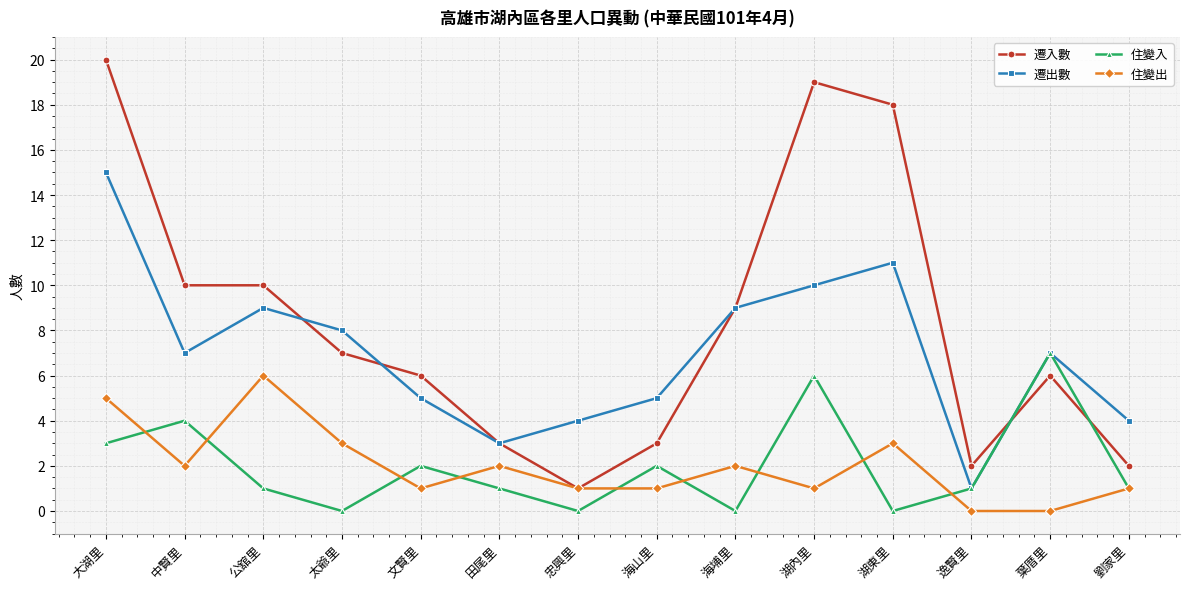

How many data points does each series have?

14